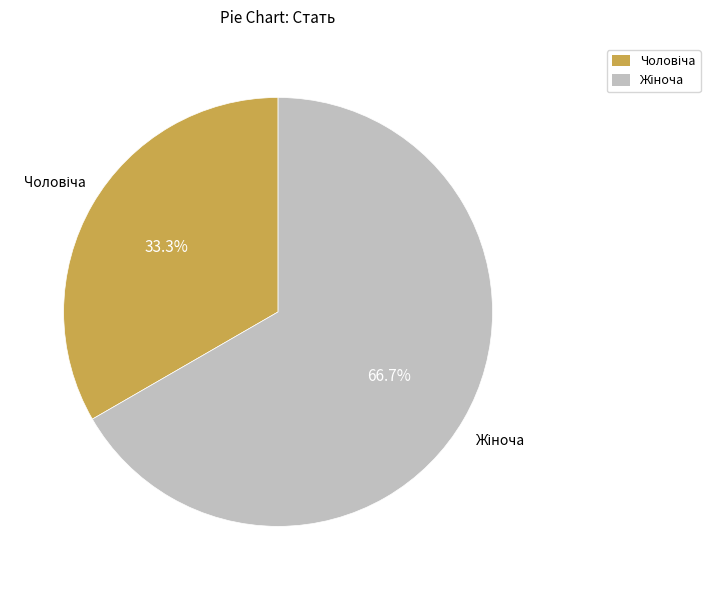

How many segments does this pie chart have?

2